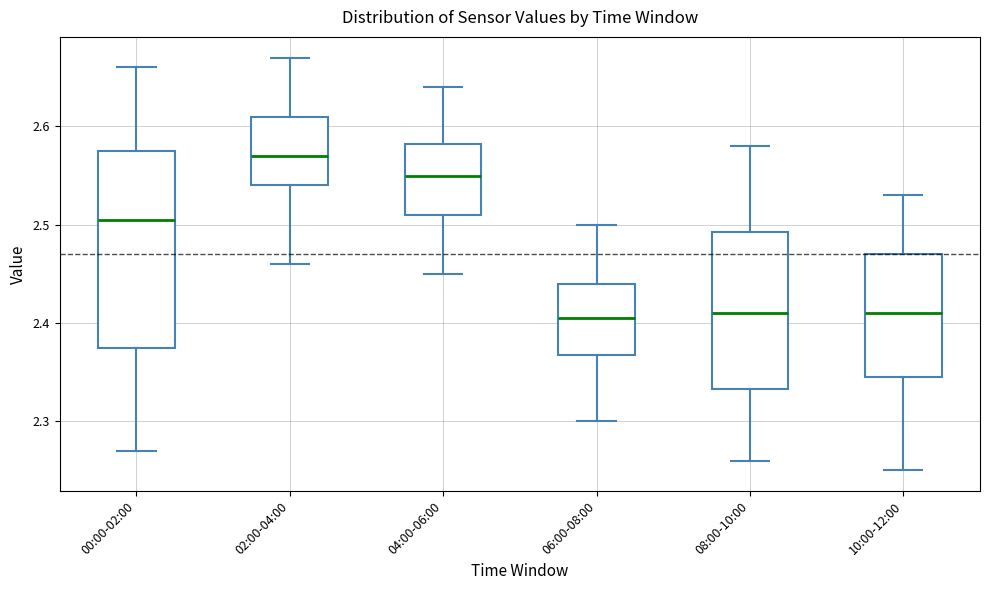

Reading left to right, transcribe this box plot: for each box, give where its median line is, the range the box spans, and where its two whiskers end, as read against the y-axis. The values are not printed on the chart, so give them approximately, as read against the axis.

00:00-02:00: median 2.51, box 2.38 to 2.58, whiskers 2.27 to 2.66
02:00-04:00: median 2.57, box 2.54 to 2.61, whiskers 2.46 to 2.67
04:00-06:00: median 2.55, box 2.51 to 2.58, whiskers 2.45 to 2.64
06:00-08:00: median 2.41, box 2.37 to 2.44, whiskers 2.30 to 2.50
08:00-10:00: median 2.41, box 2.33 to 2.49, whiskers 2.26 to 2.58
10:00-12:00: median 2.41, box 2.35 to 2.47, whiskers 2.25 to 2.53